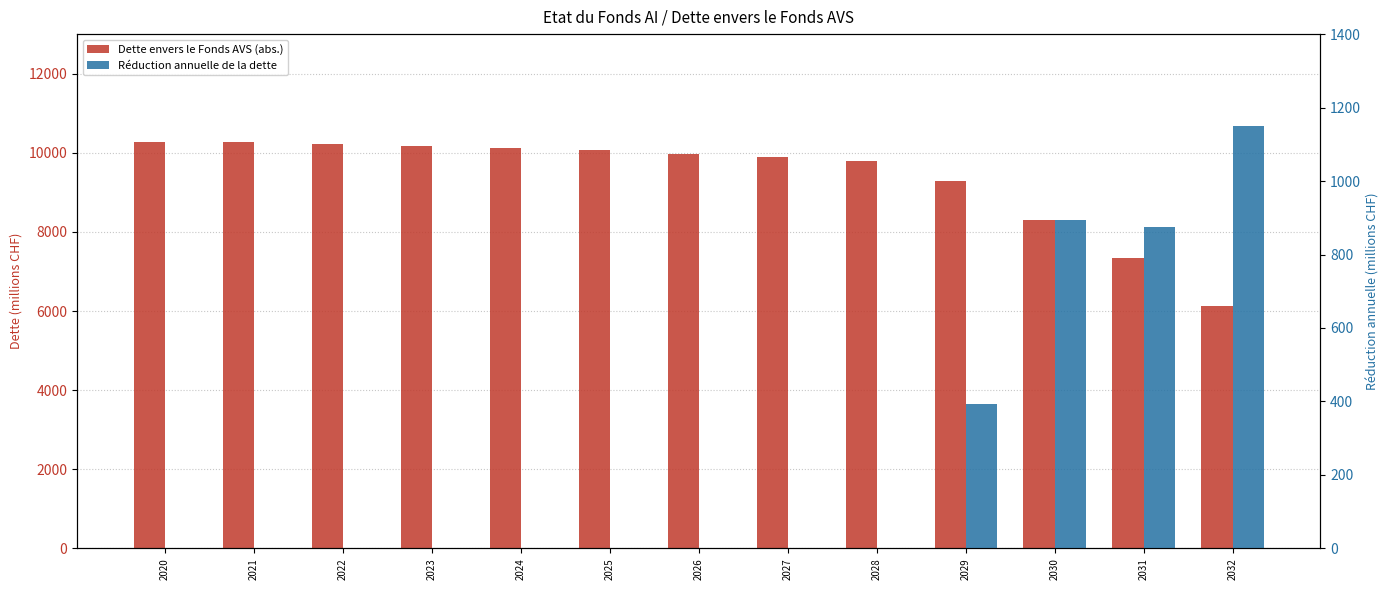

The Réduction annuelle de la dette series shows 436 at 2028. True or false?

False